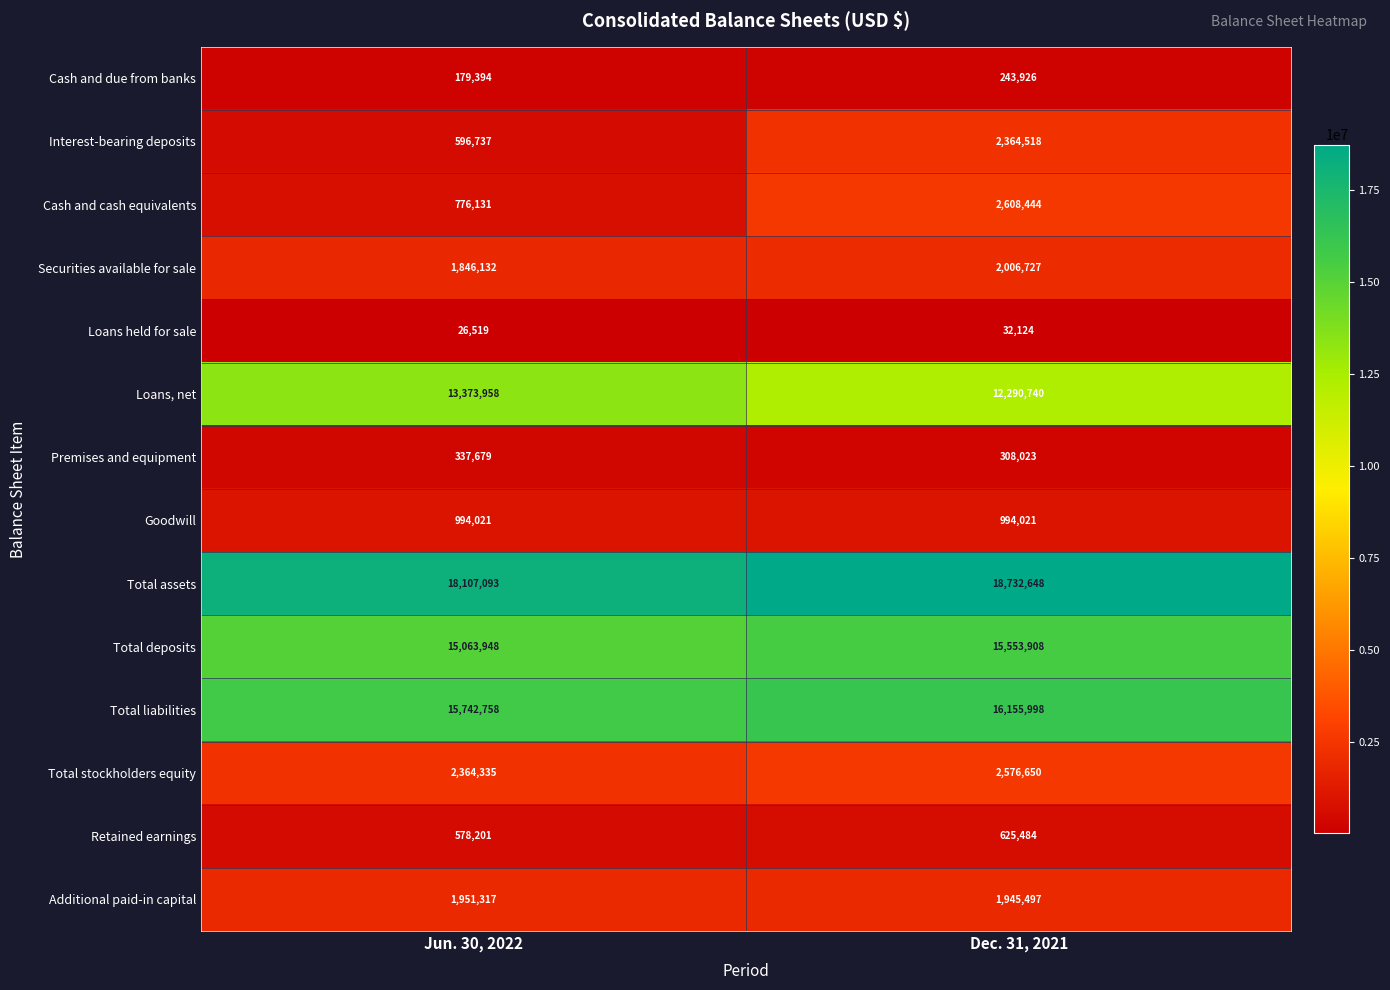

Reading right to left, list all the values displayed in this chart.

Cash and due from banks: Dec. 31, 2021=243926	Jun. 30, 2022=179394
Interest-bearing deposits: Dec. 31, 2021=2364518	Jun. 30, 2022=596737
Cash and cash equivalents: Dec. 31, 2021=2608444	Jun. 30, 2022=776131
Securities available for sale: Dec. 31, 2021=2006727	Jun. 30, 2022=1846132
Loans held for sale: Dec. 31, 2021=32124	Jun. 30, 2022=26519
Loans, net: Dec. 31, 2021=12290740	Jun. 30, 2022=13373958
Premises and equipment: Dec. 31, 2021=308023	Jun. 30, 2022=337679
Goodwill: Dec. 31, 2021=994021	Jun. 30, 2022=994021
Total assets: Dec. 31, 2021=18732648	Jun. 30, 2022=18107093
Total deposits: Dec. 31, 2021=15553908	Jun. 30, 2022=15063948
Total liabilities: Dec. 31, 2021=16155998	Jun. 30, 2022=15742758
Total stockholders equity: Dec. 31, 2021=2576650	Jun. 30, 2022=2364335
Retained earnings: Dec. 31, 2021=625484	Jun. 30, 2022=578201
Additional paid-in capital: Dec. 31, 2021=1945497	Jun. 30, 2022=1951317